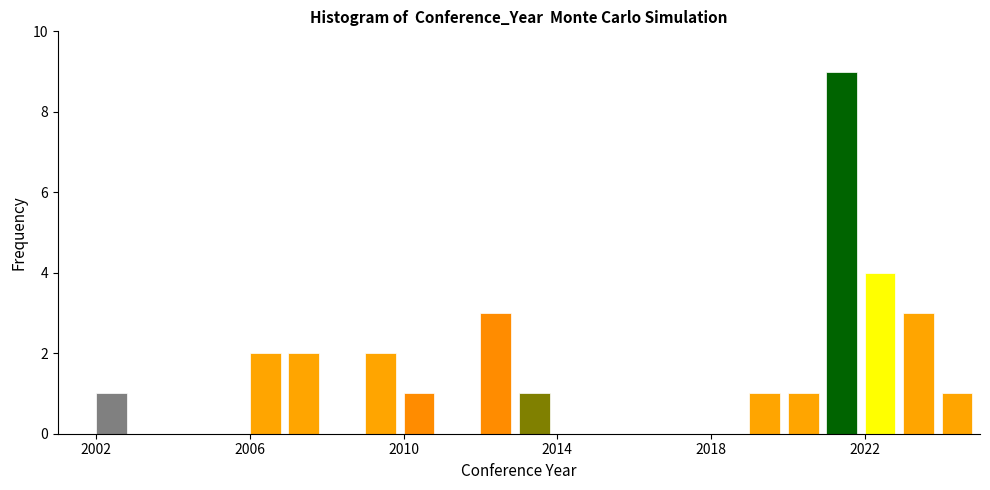

Around what value on the x-axis is the tallest bar? Give the approximate position of its centre, as read against the axis.

2021.5